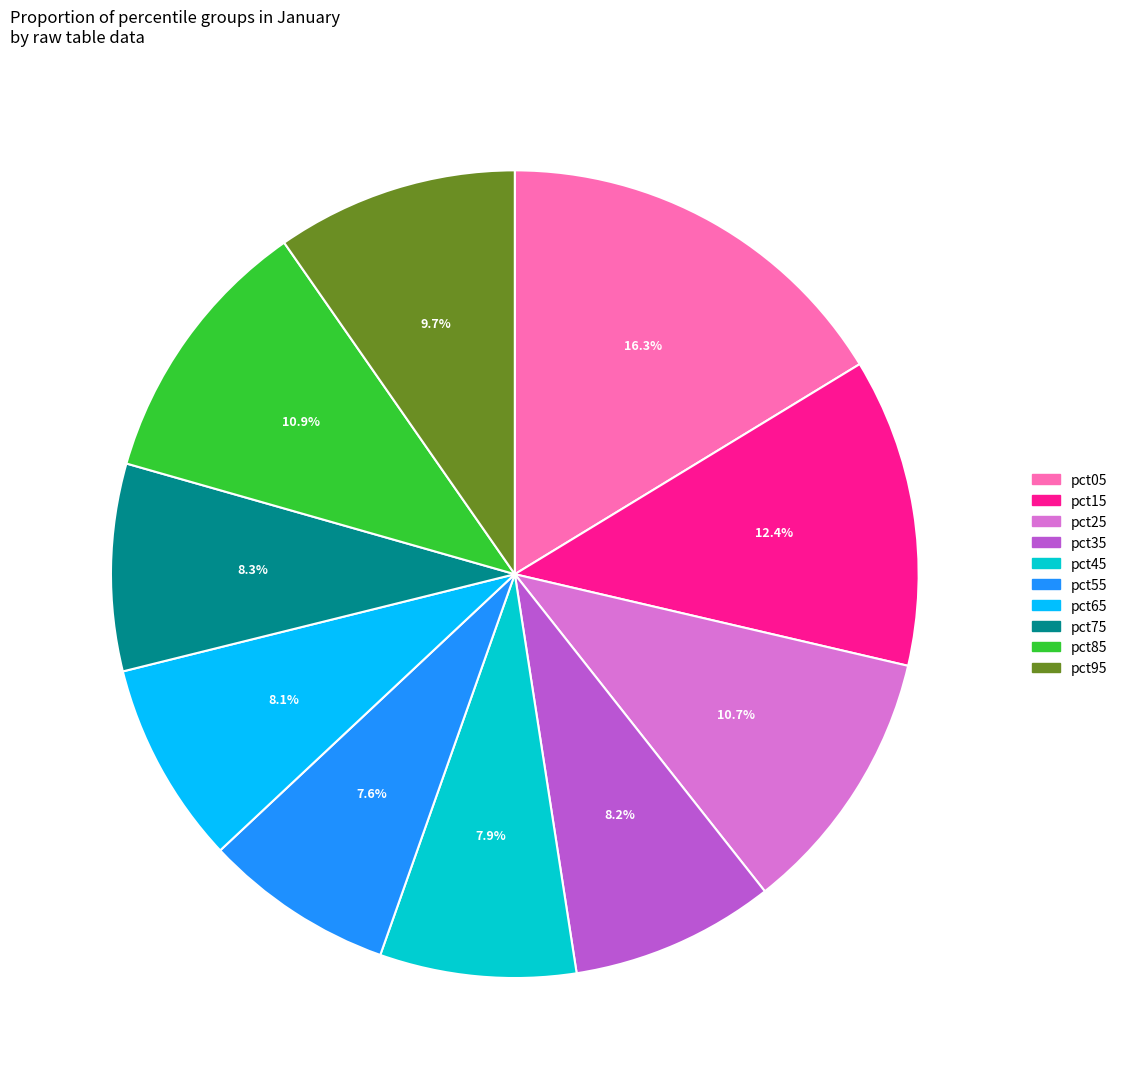

To the nearest percent, what is the combined percentage of pct85 and pct35?

19%